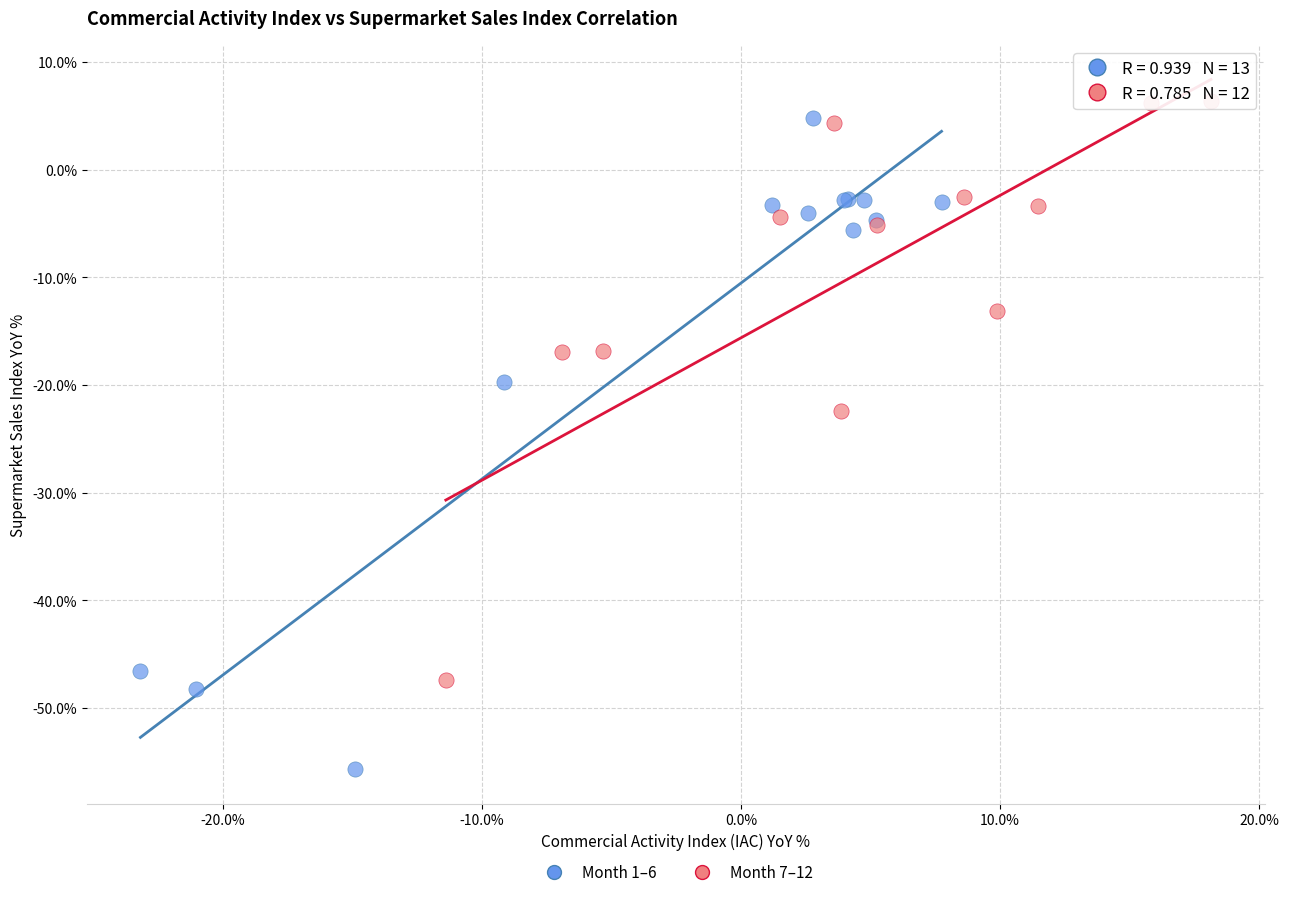

Which series reaches the minimum Y coordinate?

Month 1–6